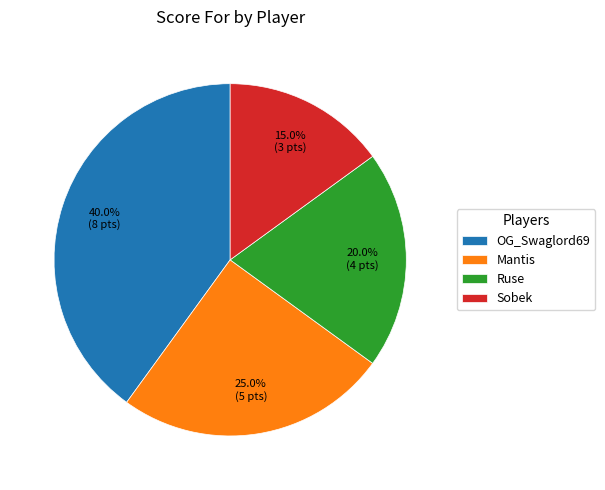

Is it true that Ruse is 10% of the pie?

False